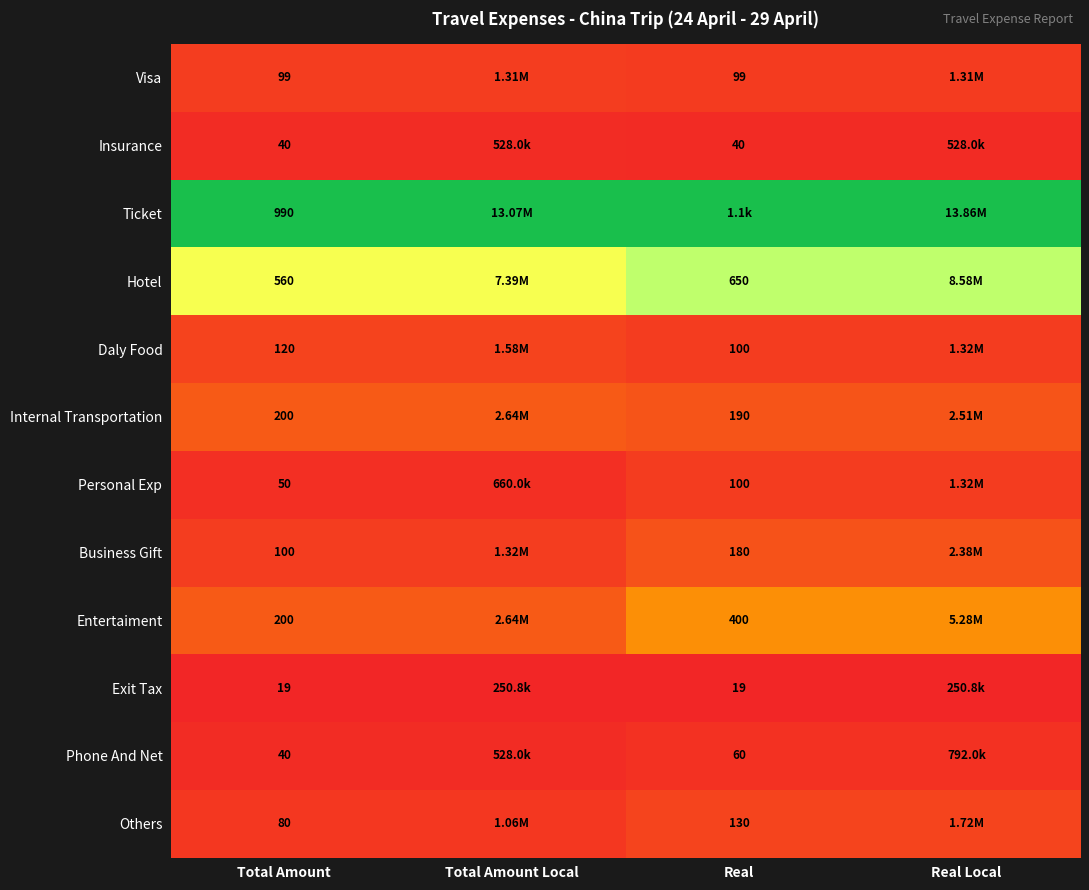

Is the value of Phone And Net at Total Amount greater than the value of Entertaiment at Real?

No